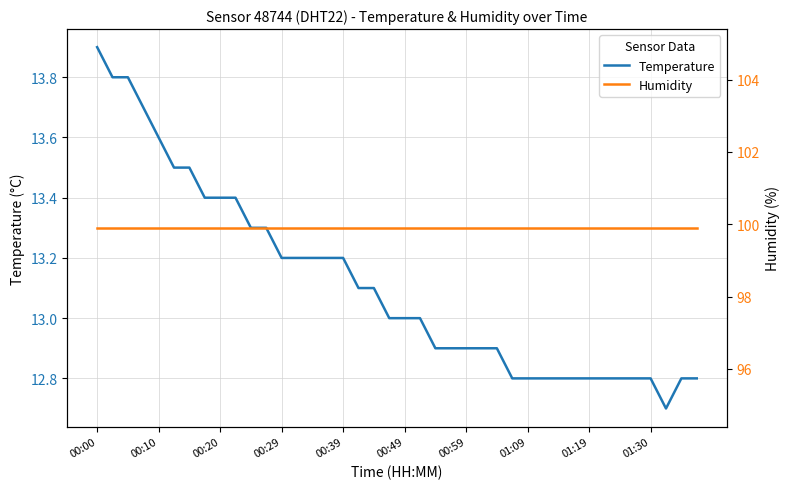

True or false: Temperature has a value of 20.3 at 27.

False